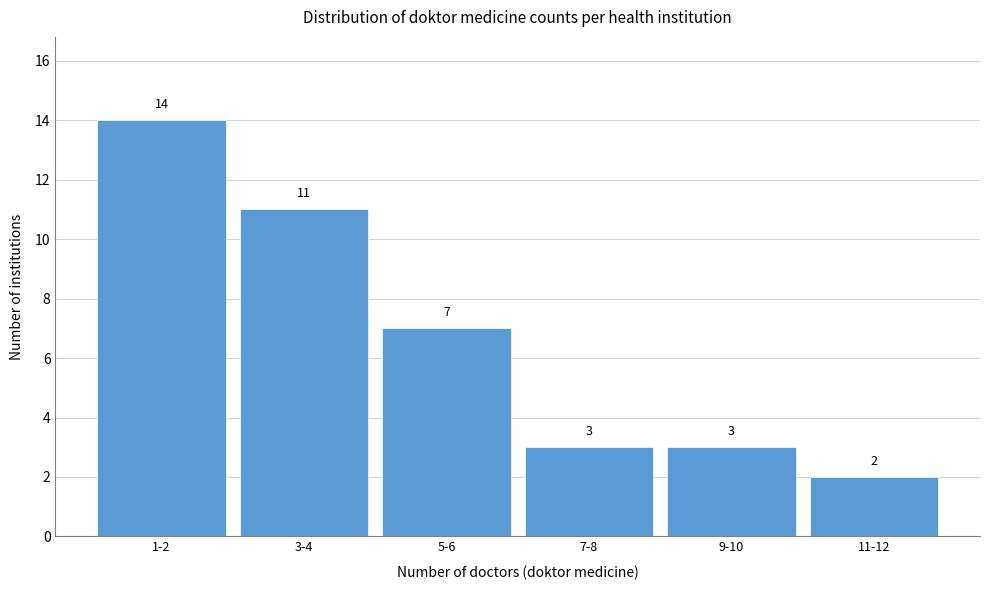

Reading left to right, what are all the values shown in this chart?

14	11	7	3	3	2